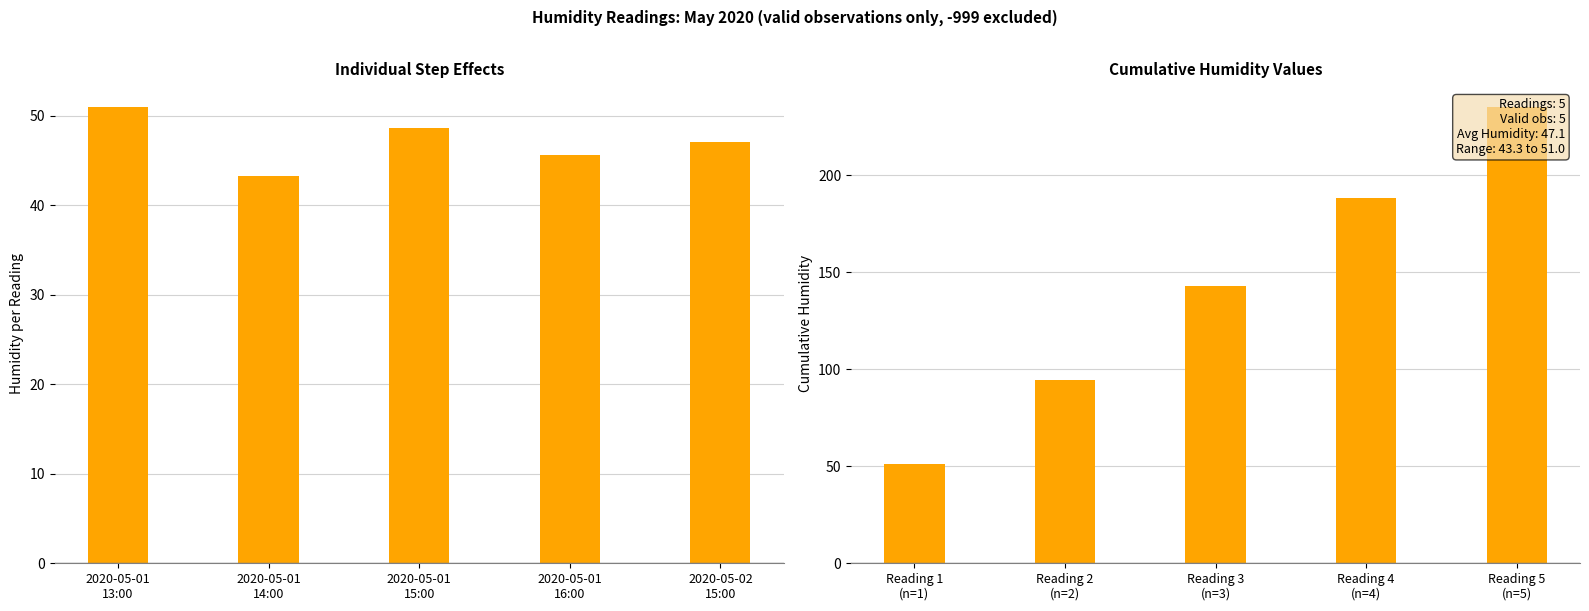

What is the average value?

142.4